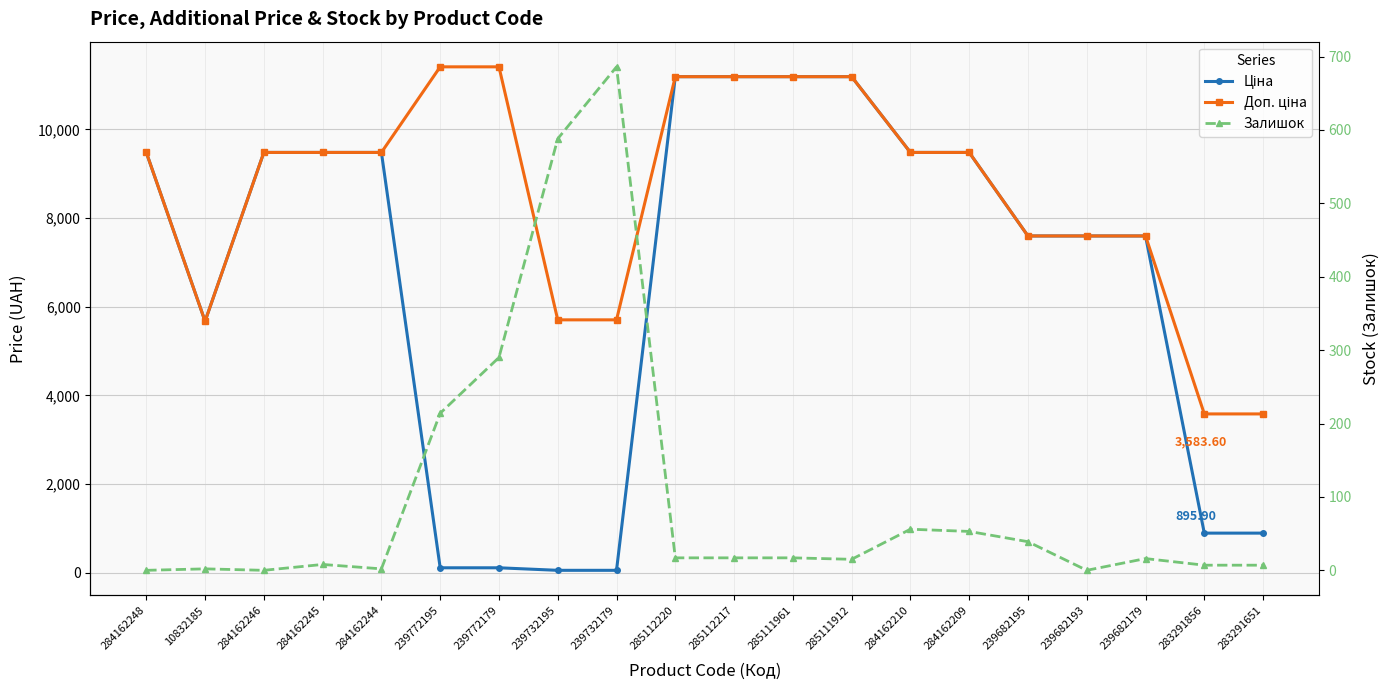

At which category does Залишок reach its first local peak?

10832185